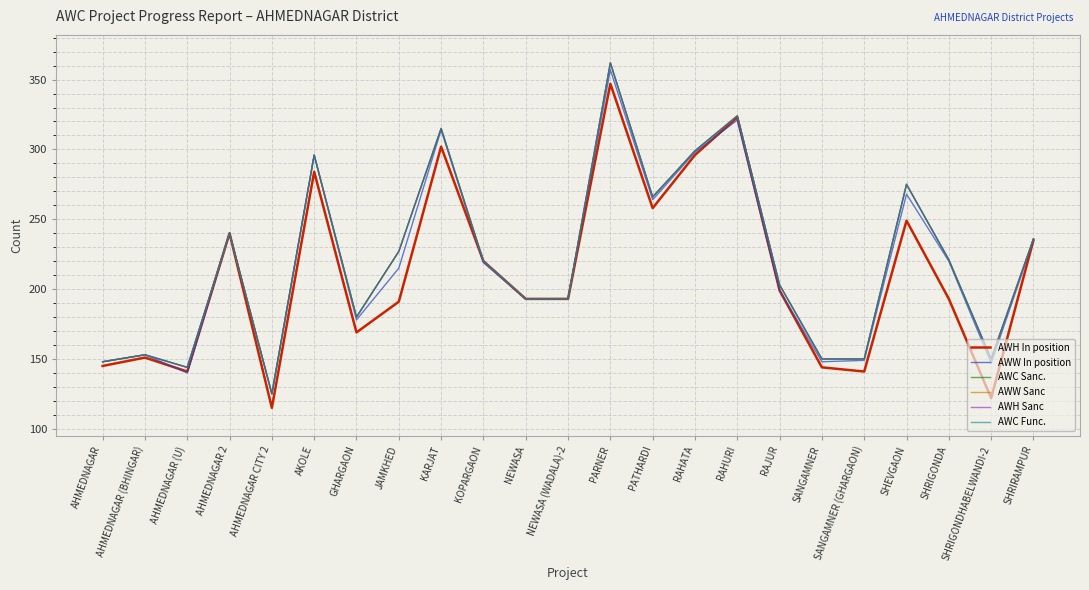

Reading left to right, extract all data points from this chart.

AWH In position: 145	151	141	240	115	284	169	191	302	220	193	193	347	258	296	323	199	144	141	249	193	122	235
AWW In position: 148	153	140	240	125	296	178	215	314	219	193	193	357	264	298	321	199	148	149	268	220	147	235
AWC Sanc.: 148	153	144	240	125	296	180	227	315	220	193	193	362	266	299	324	203	150	150	275	221	150	236
AWW Sanc: 148	153	144	240	125	296	180	227	315	220	193	193	362	266	299	324	203	150	150	275	221	150	236
AWH Sanc: 148	153	144	240	125	296	180	227	315	220	193	193	362	266	299	324	203	150	150	275	221	150	236
AWC Func.: 148	153	144	240	125	296	180	227	315	220	193	193	362	266	299	324	203	150	150	275	221	150	236